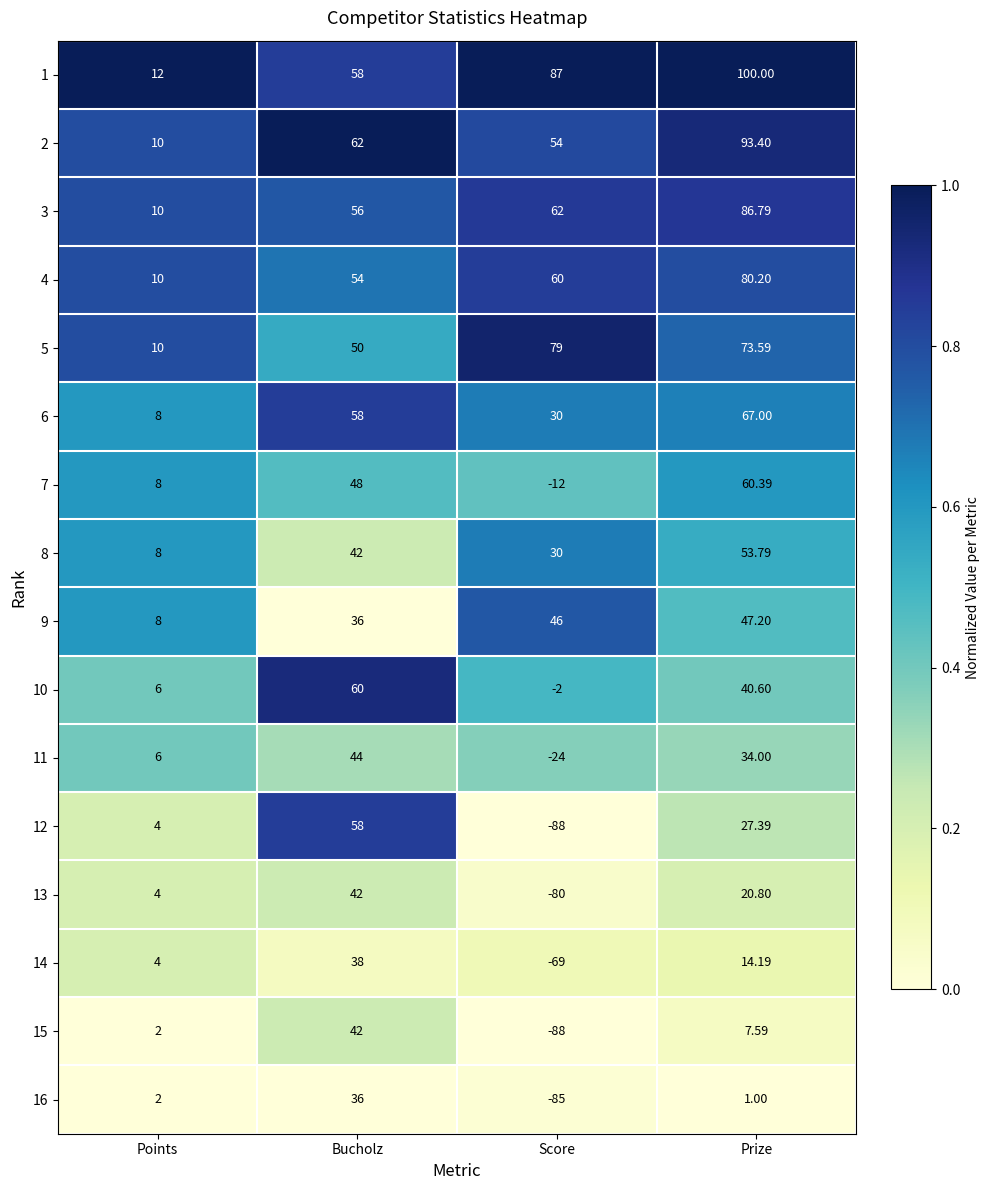

At which category does the chart reach its peak across all series?

Prize